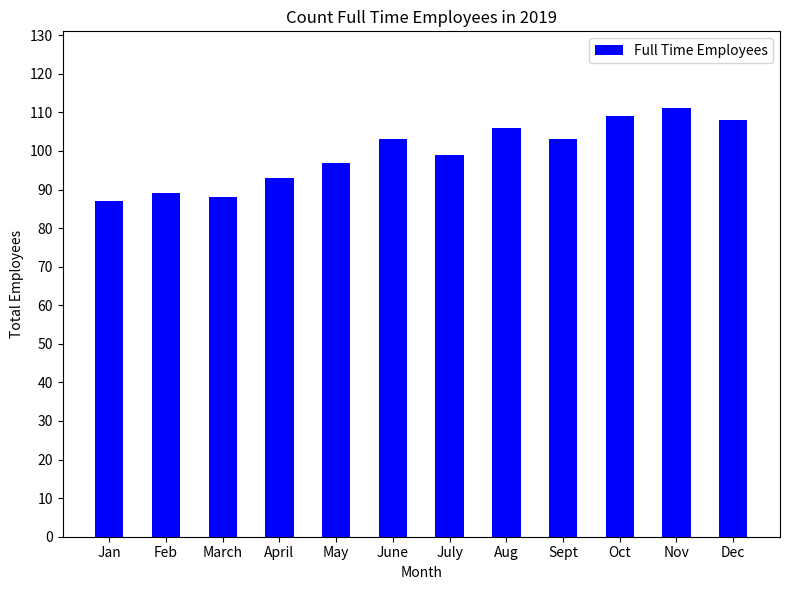

How many data points are less than 103?

6